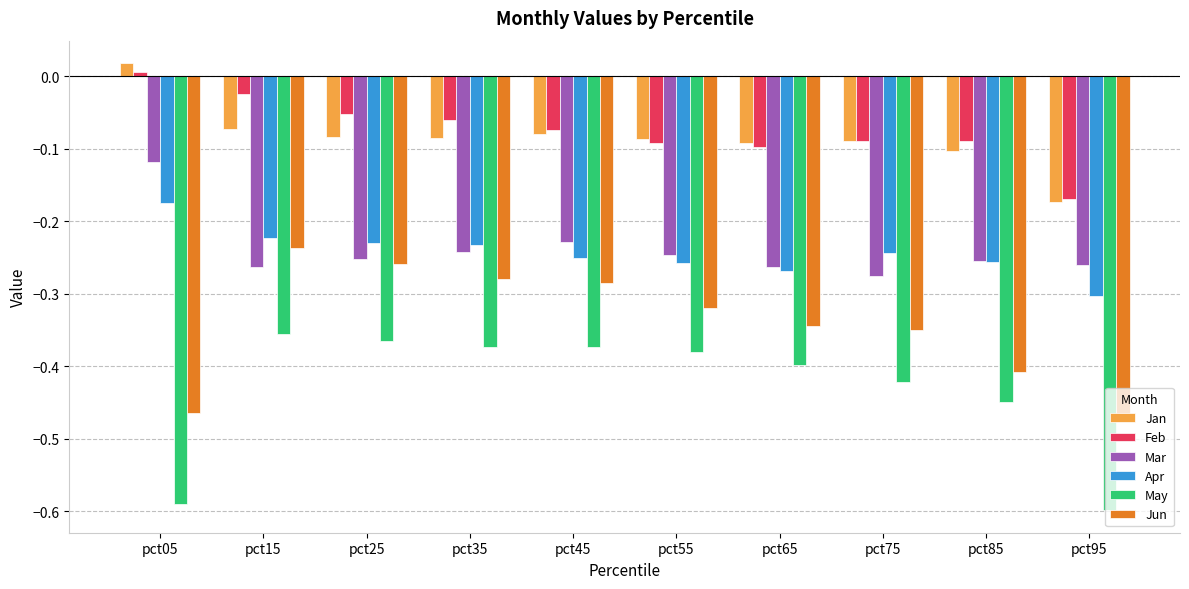

What is the sum of all Jan values?

-0.8